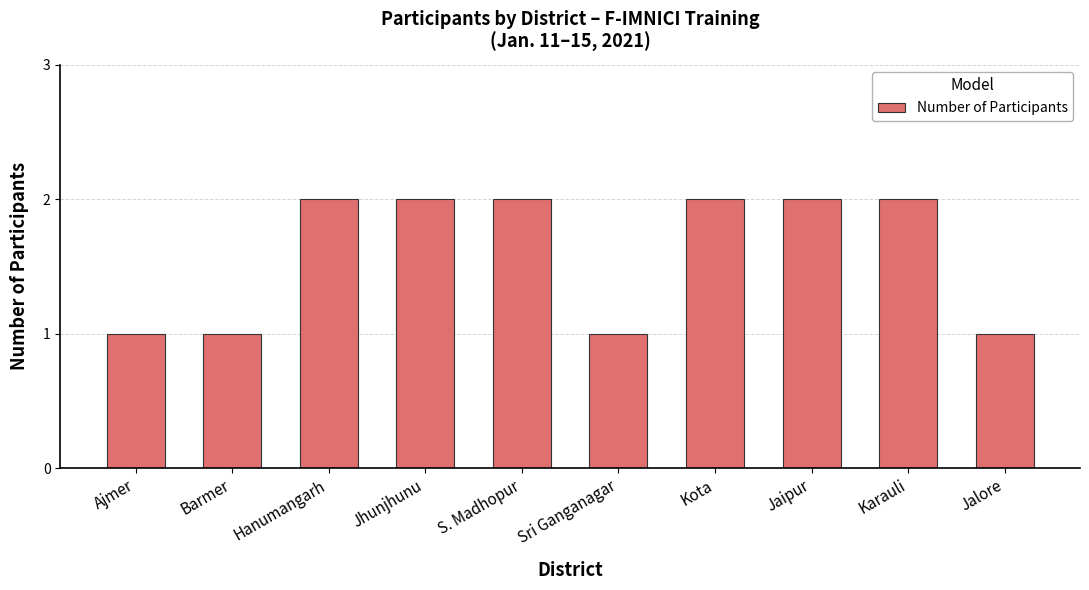

Does the chart contain any negative values?

No